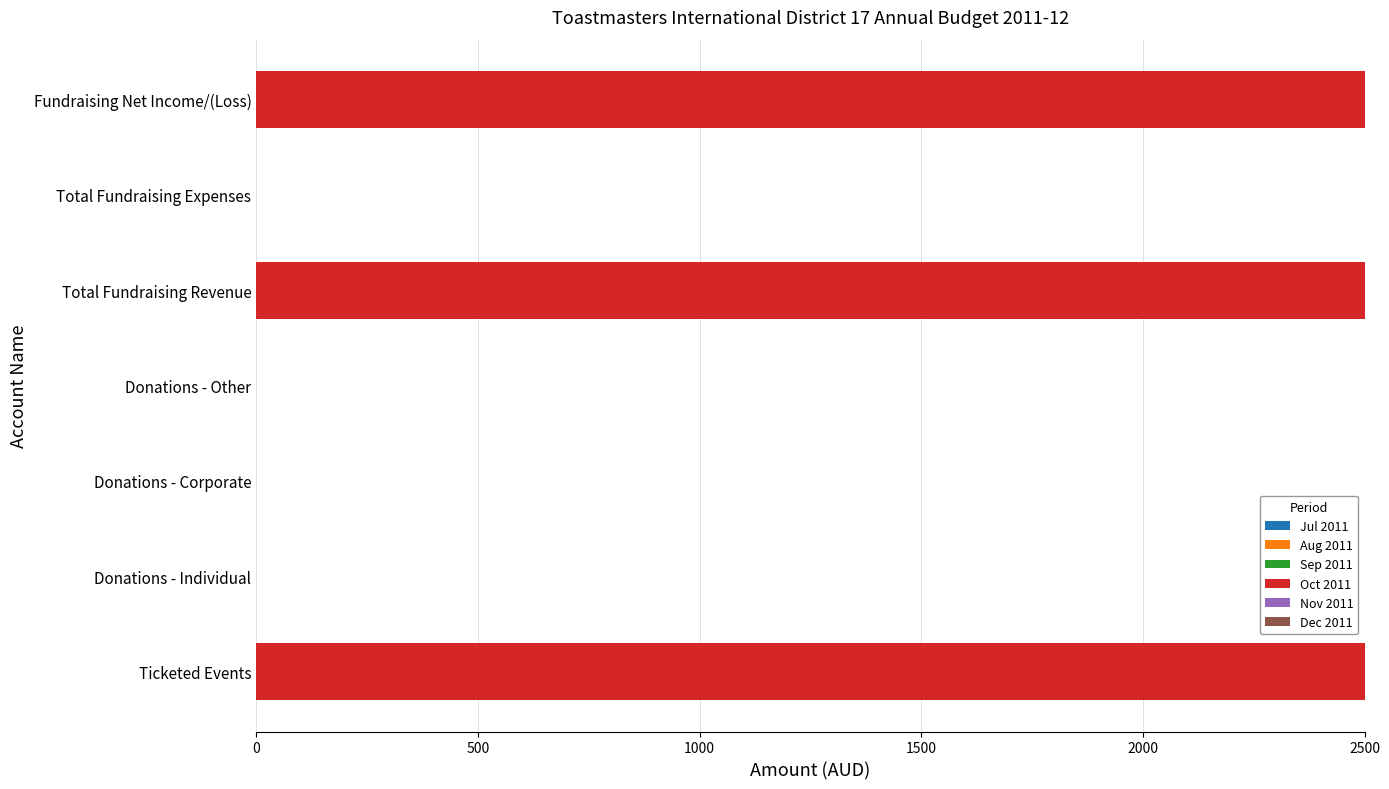

Which has a higher value, Donations - Other or Fundraising Net Income/(Loss)?

Fundraising Net Income/(Loss)